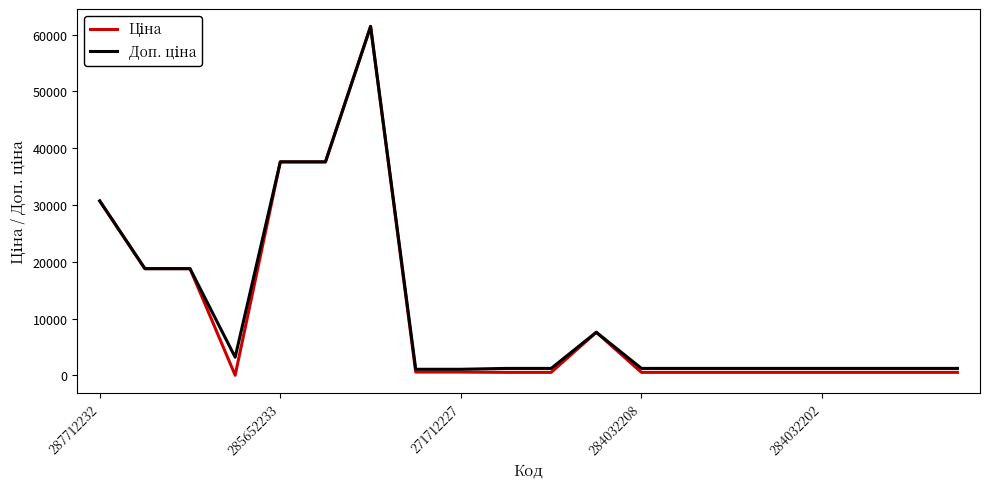

What is the maximum value shown in the chart?

61434.3